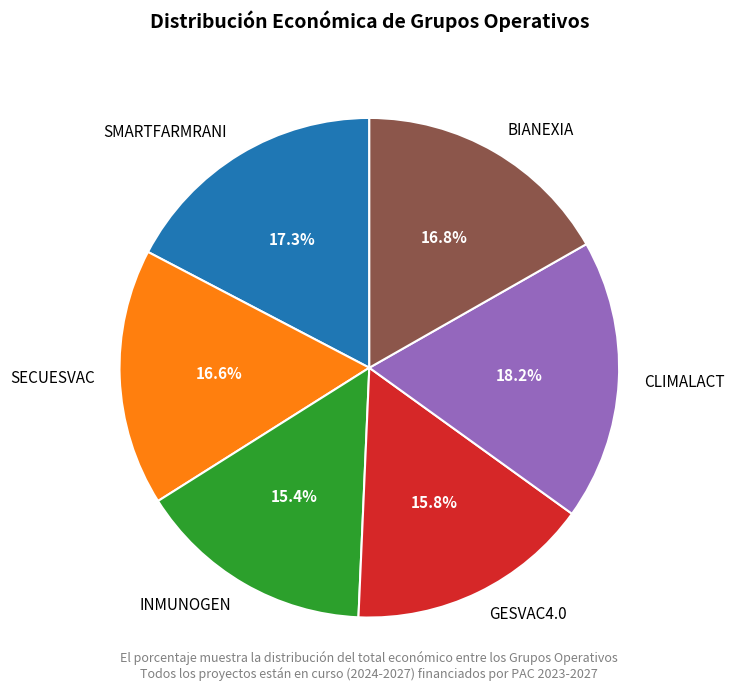

Does CLIMALACT represent more than half of the total?

No